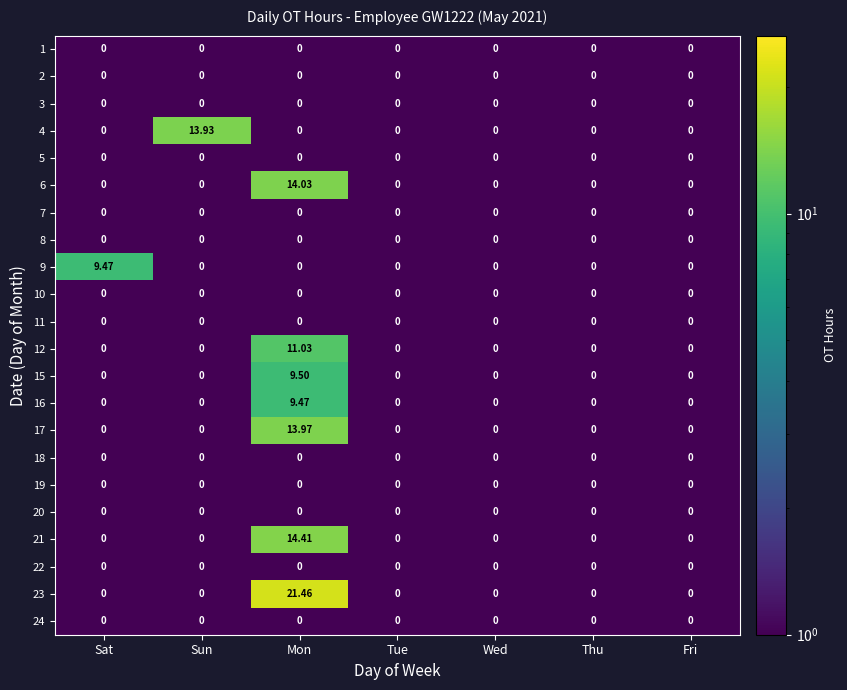

Which label corresponds to the largest value in the chart?

Mon